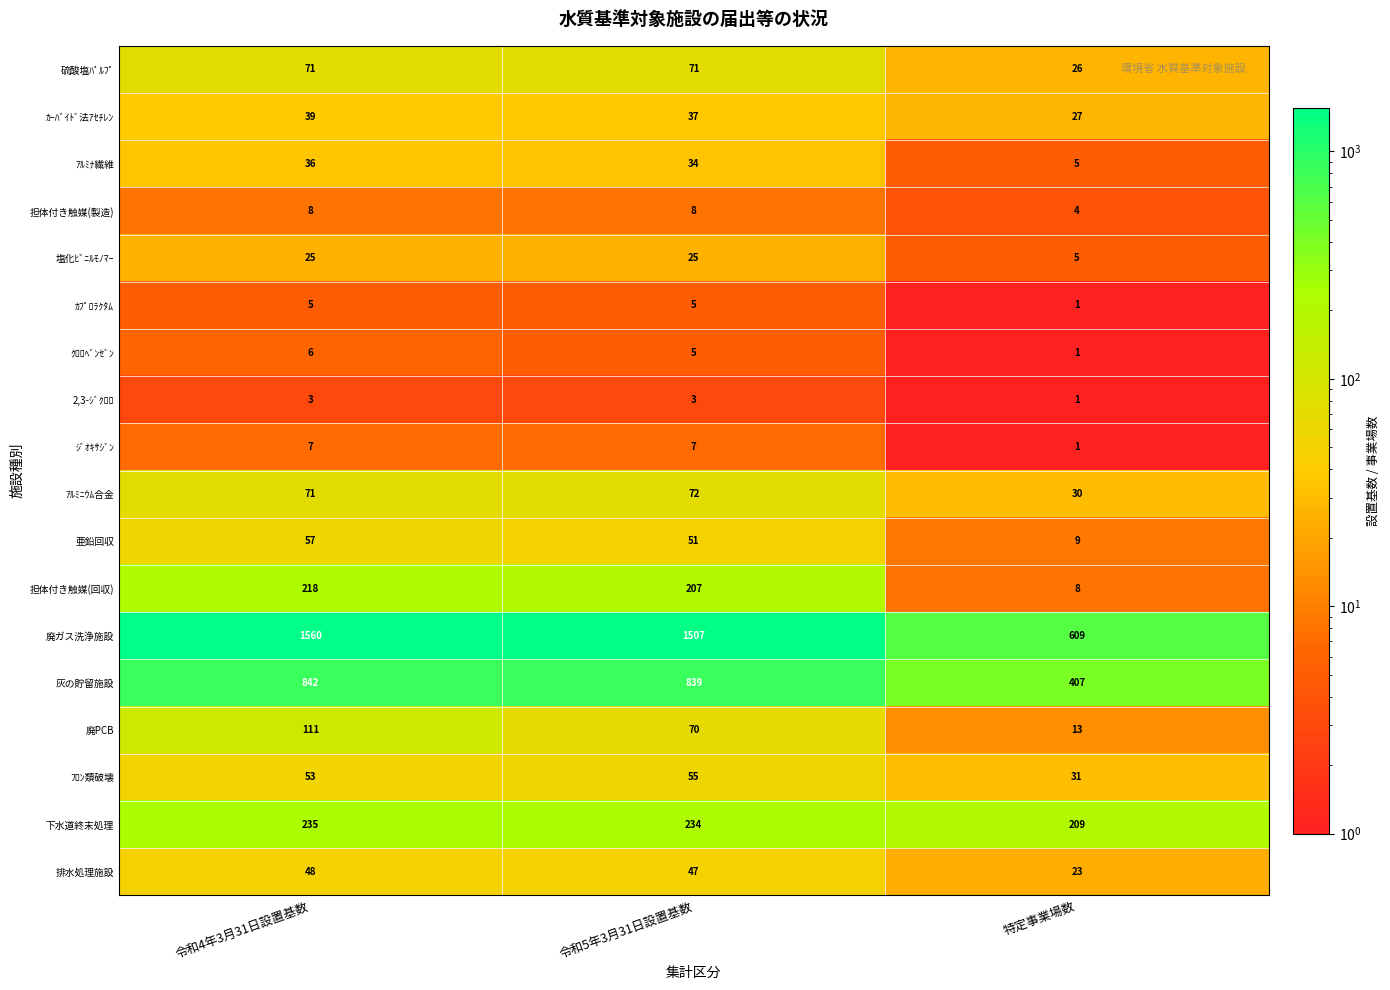

What is the approximate value of ｼﾞｵｷｻｼﾞﾝ at 令和5年3月31日設置基数?

7